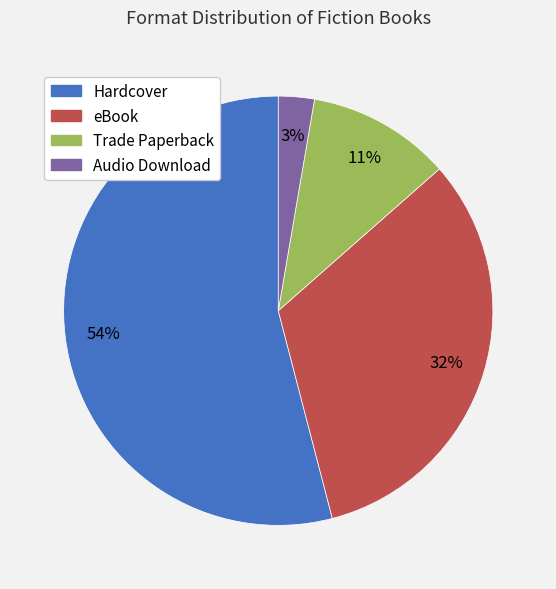

Is it true that eBook is 26% of the pie?

False